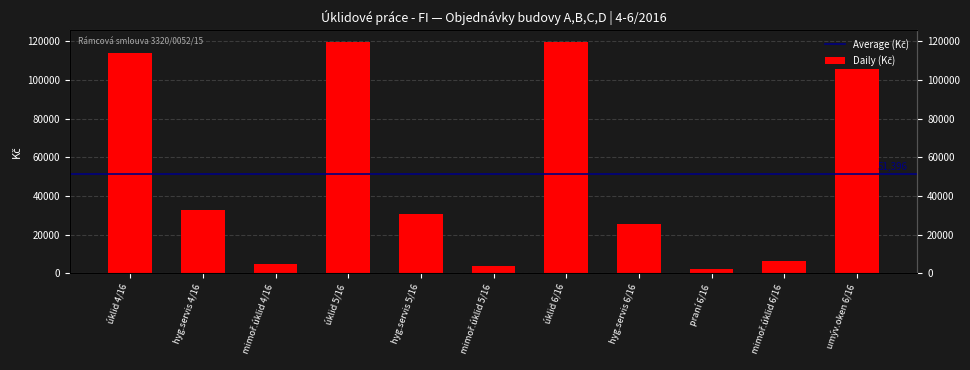

True or false: the data shows 721.9 at praní 6/16.

False